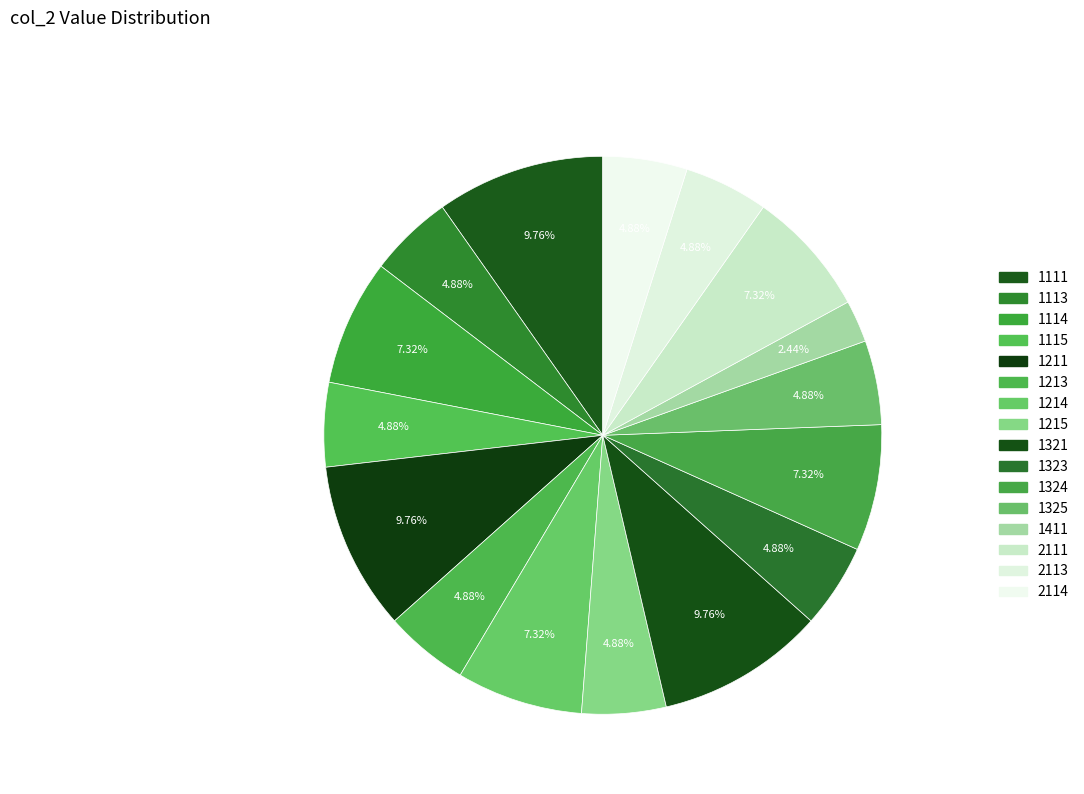

How many segments does this pie chart have?

16